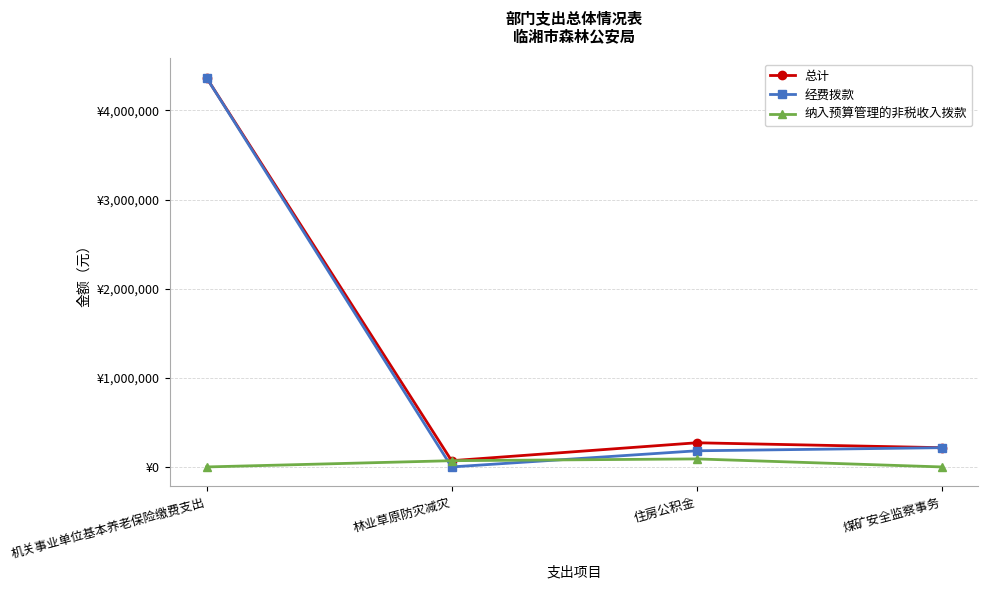

Between 机关事业单位基本养老保险缴费支出 and 煤矿安全监察事务, which series saw the biggest shift?

总计